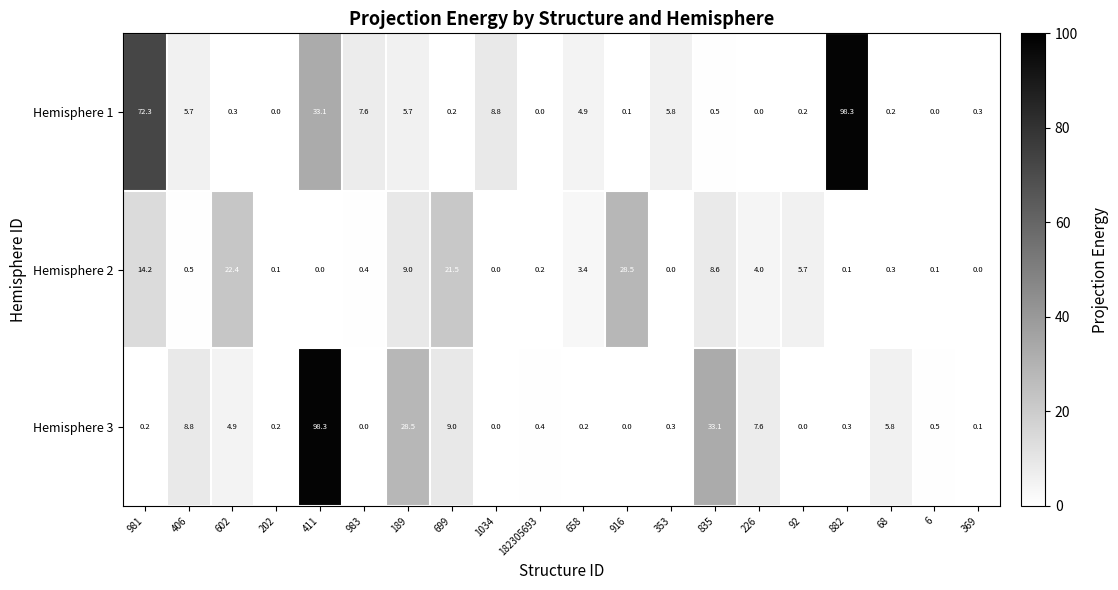

List the series in order of their overall mean, lowest first.

Hemisphere 2, Hemisphere 3, Hemisphere 1